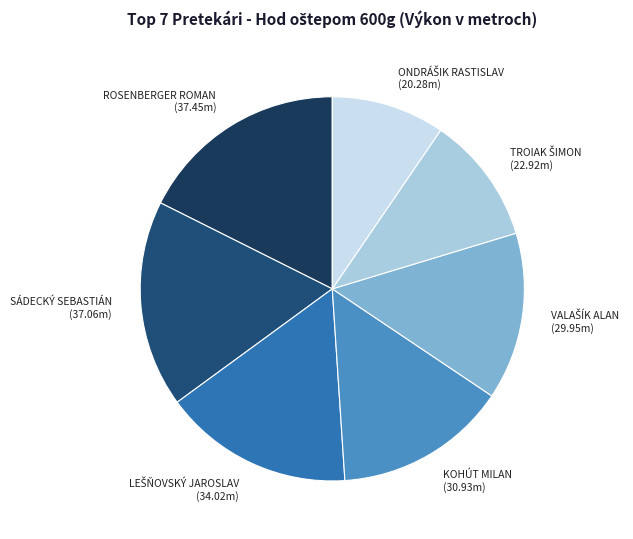

Does any single category account for the majority?

No